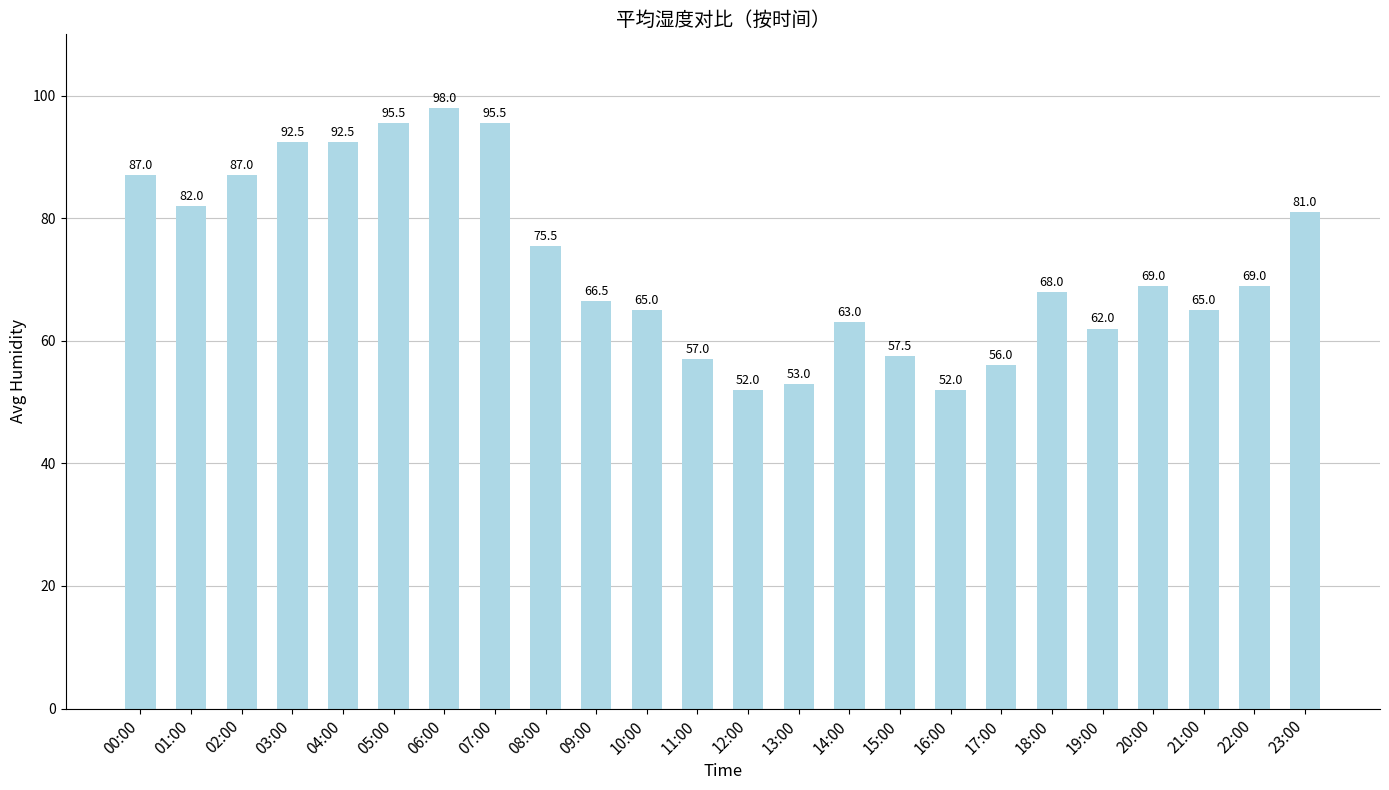

What is the change in value from 07:00 to 13:00?

-42.5